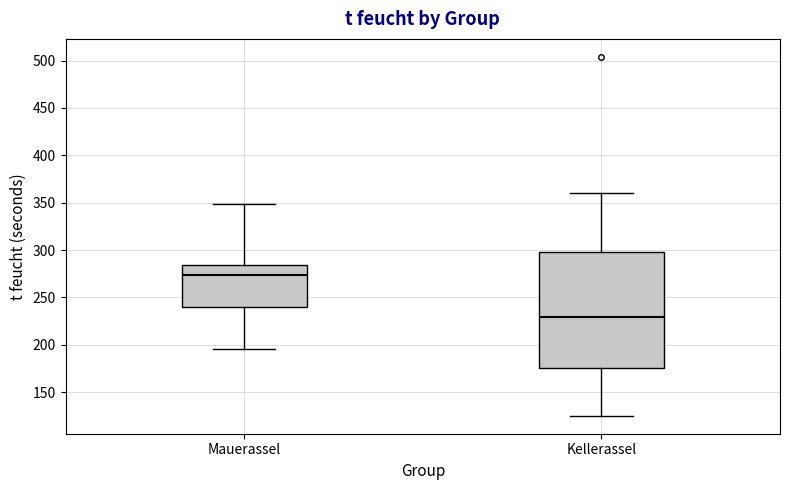

Which box is the tallest, from its lower edge to its upper edge?

Kellerassel